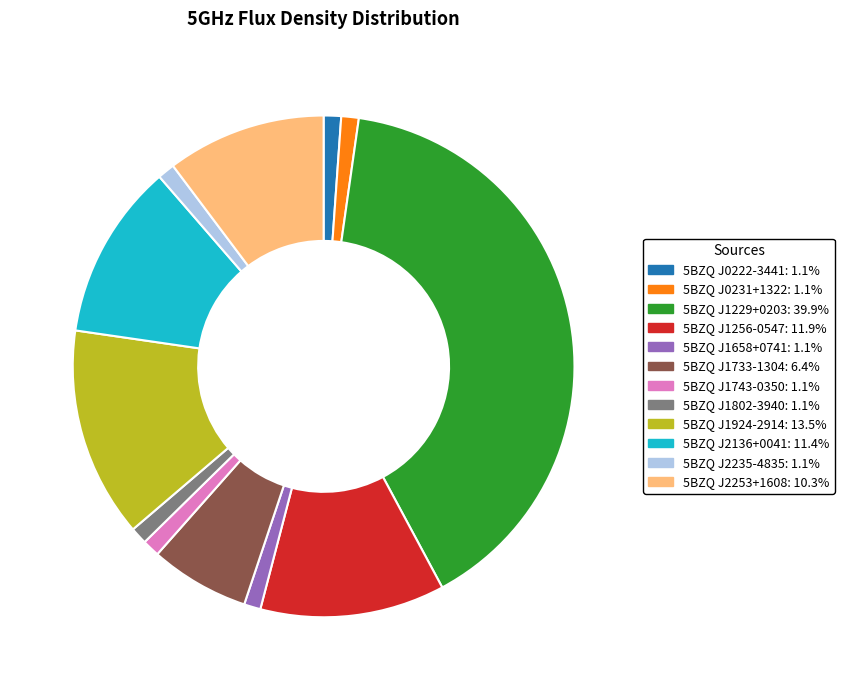

Is there a majority slice in this chart?

No